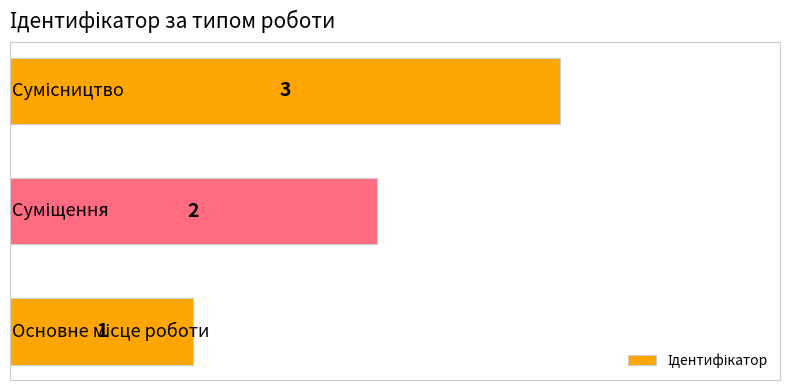

What is the maximum value shown in the chart?

3